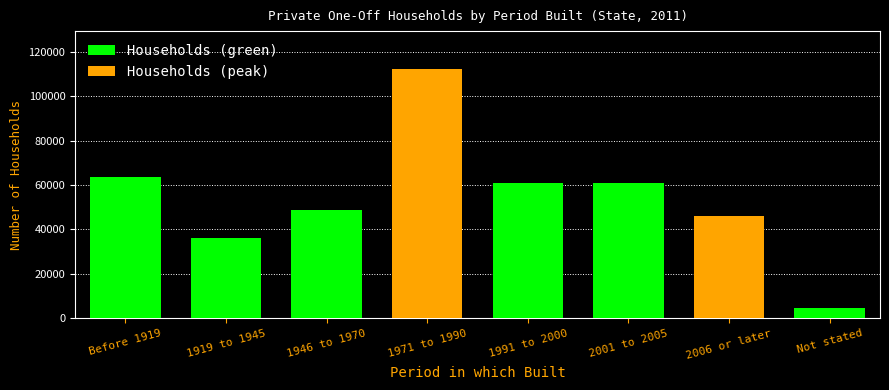

What is the label of the 5th bar from the left?

1991 to 2000